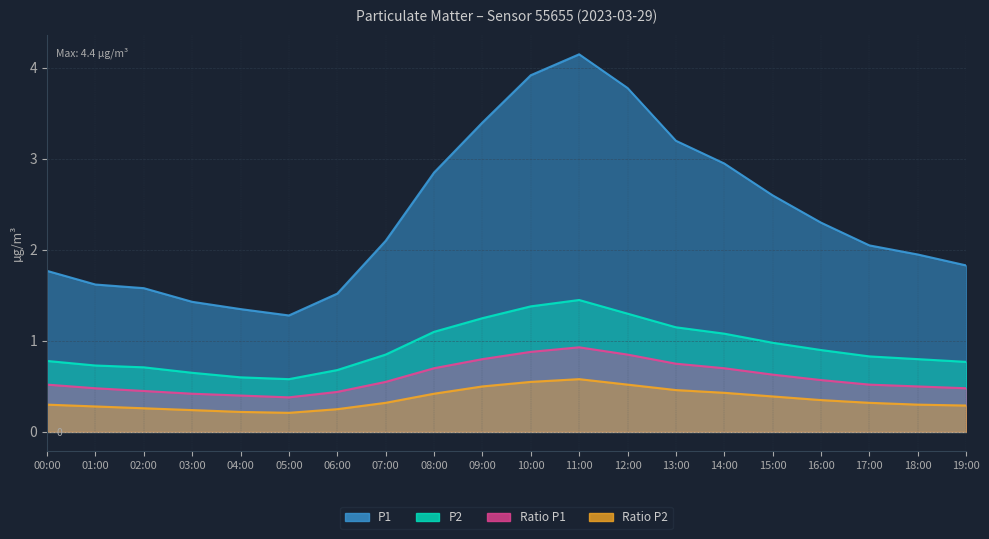

What is the value of the Ratio P2 point at the 13th from the left?

0.5